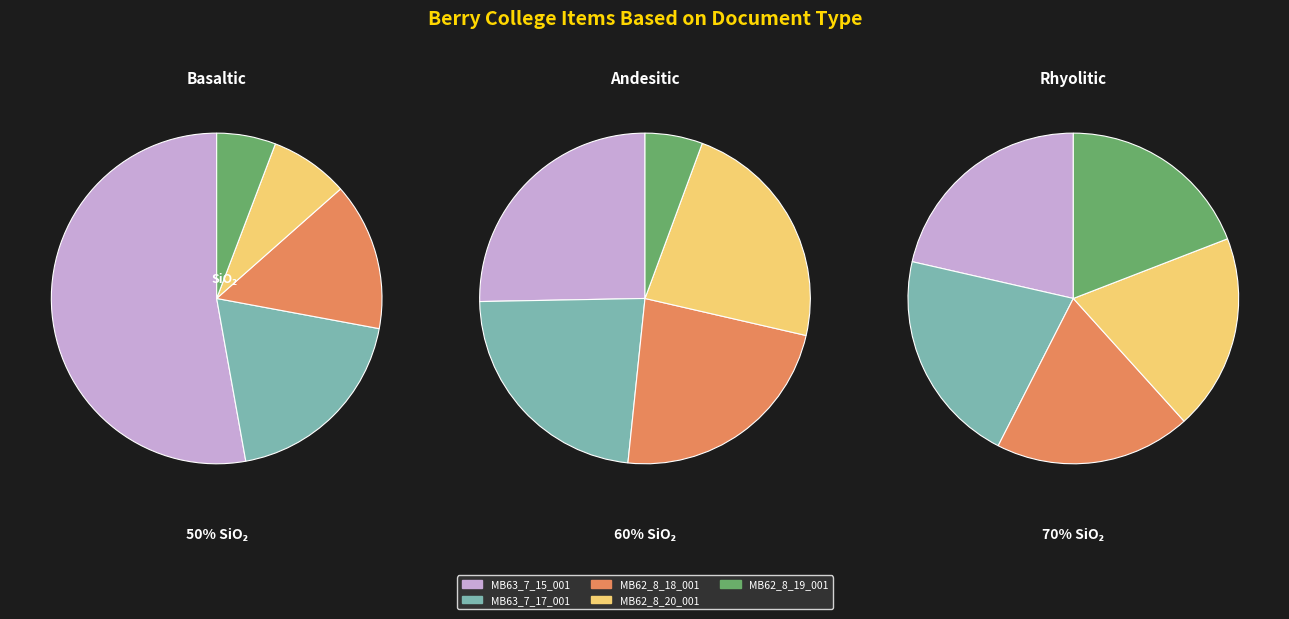

What is the smallest slice in the pie chart?

MB62_8_19_001